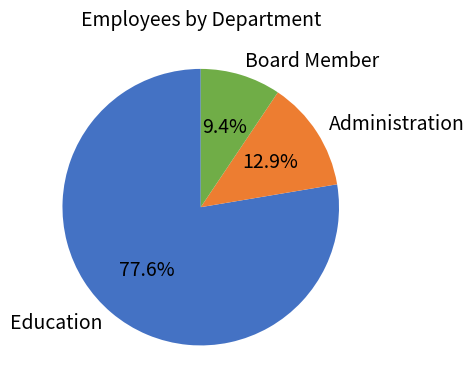

Which slice represents more than half of the pie?

Education